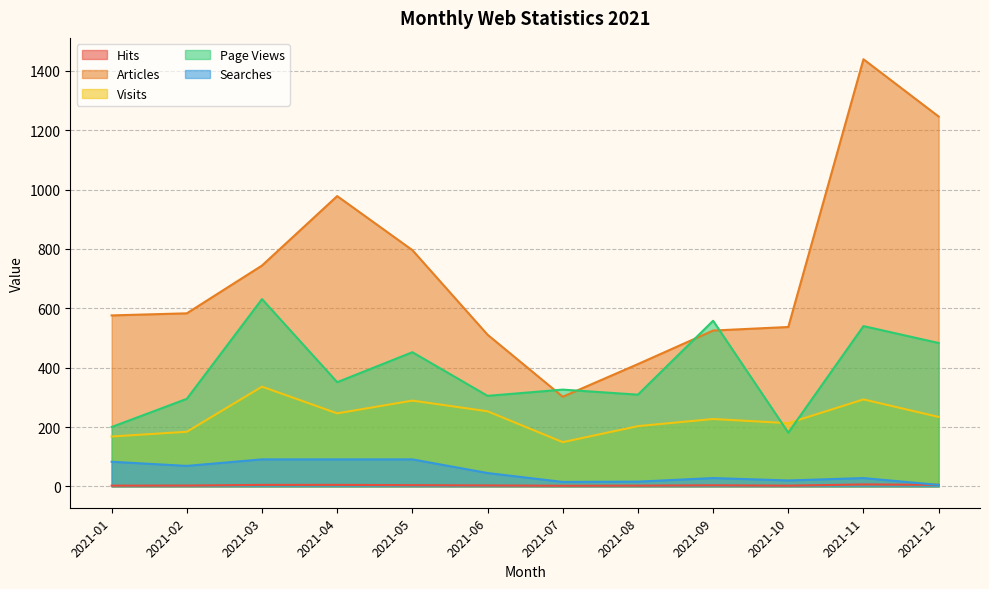

At which label does Hits first exceed 3?

2021-03